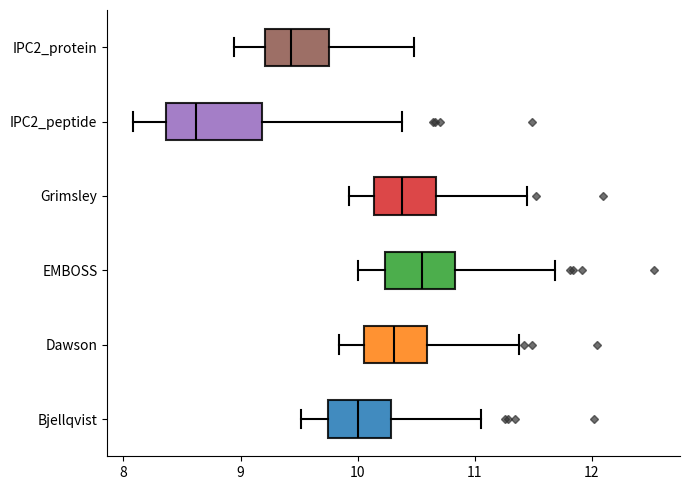

Reading bottom to top, transcribe this box plot: for each box, give where its median line is, the range the box spans, and where its two whiskers end, as read against the x-axis. The values are not printed on the chart, so give them approximately, as read against the axis.

Bjellqvist: median 10.0, box 9.8 to 10.3, whiskers 9.5 to 11.1
Dawson: median 10.3, box 10.1 to 10.6, whiskers 9.8 to 11.4
EMBOSS: median 10.5, box 10.2 to 10.8, whiskers 10.0 to 11.7
Grimsley: median 10.4, box 10.1 to 10.7, whiskers 9.9 to 11.4
IPC2_peptide: median 8.6, box 8.4 to 9.2, whiskers 8.1 to 10.4
IPC2_protein: median 9.4, box 9.2 to 9.8, whiskers 8.9 to 10.5